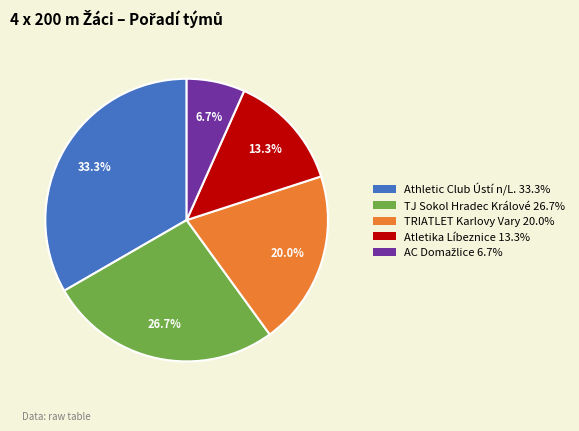

Between TRIATLET Karlovy Vary and Athletic Club Ústí n/L., which is larger?

Athletic Club Ústí n/L.